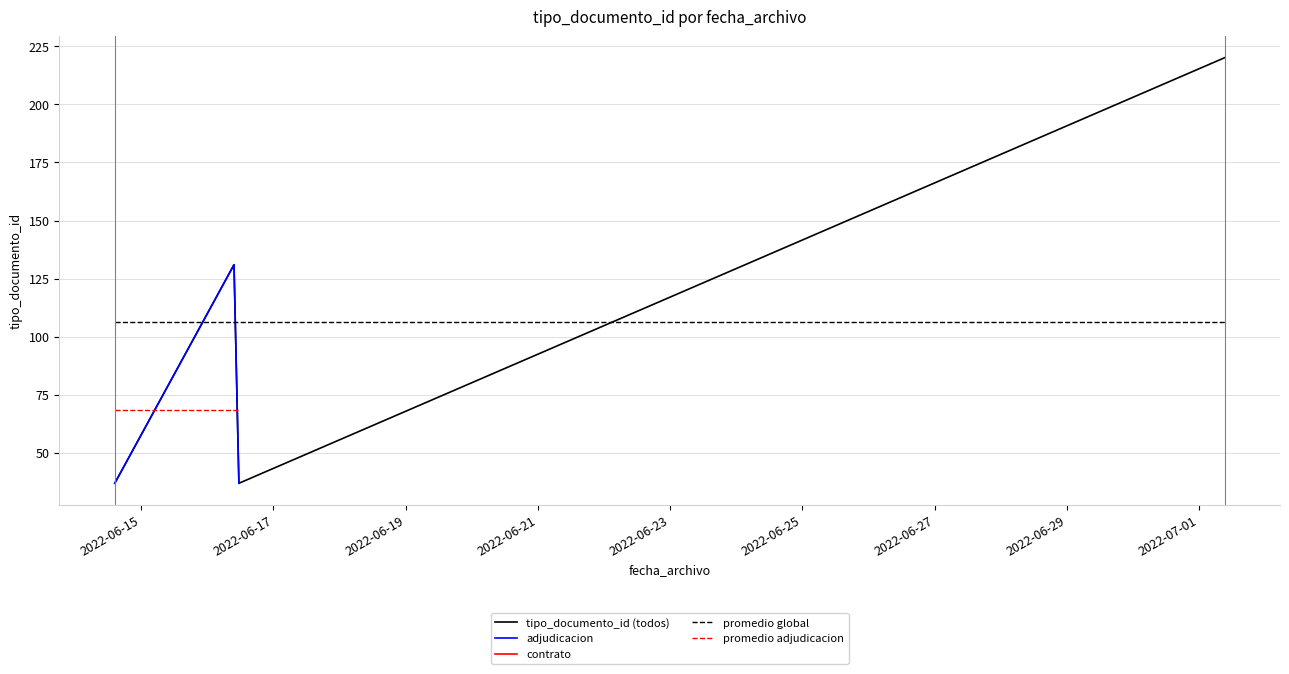

Which category has the highest value across all series?

2022-07-01 09:17:15